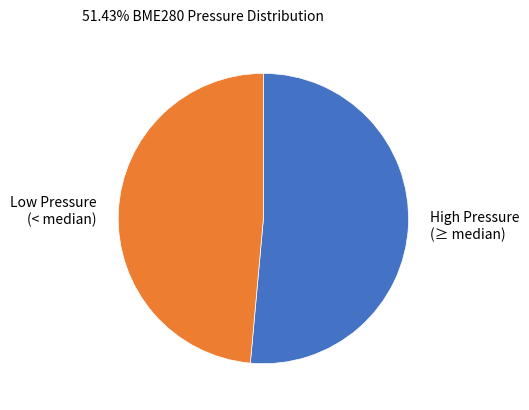

True or false: Low Pressure (< median) accounts for 41% of the total.

False